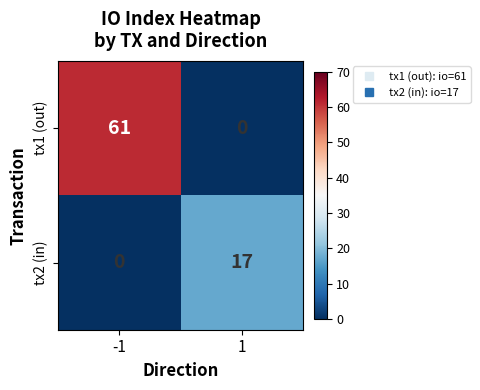

The tx1 (out) series shows 61 at -1. True or false?

True